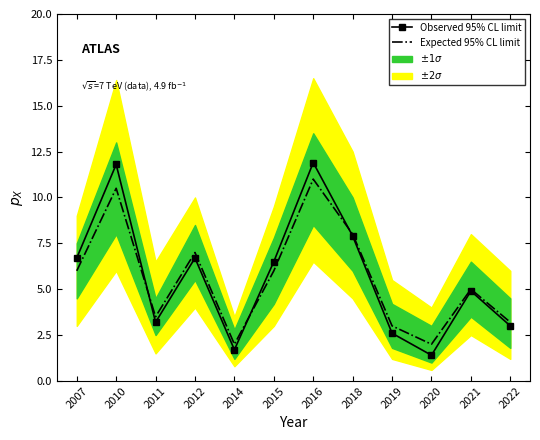

Where does the Observed 95% CL limit series first go above 6?

2007